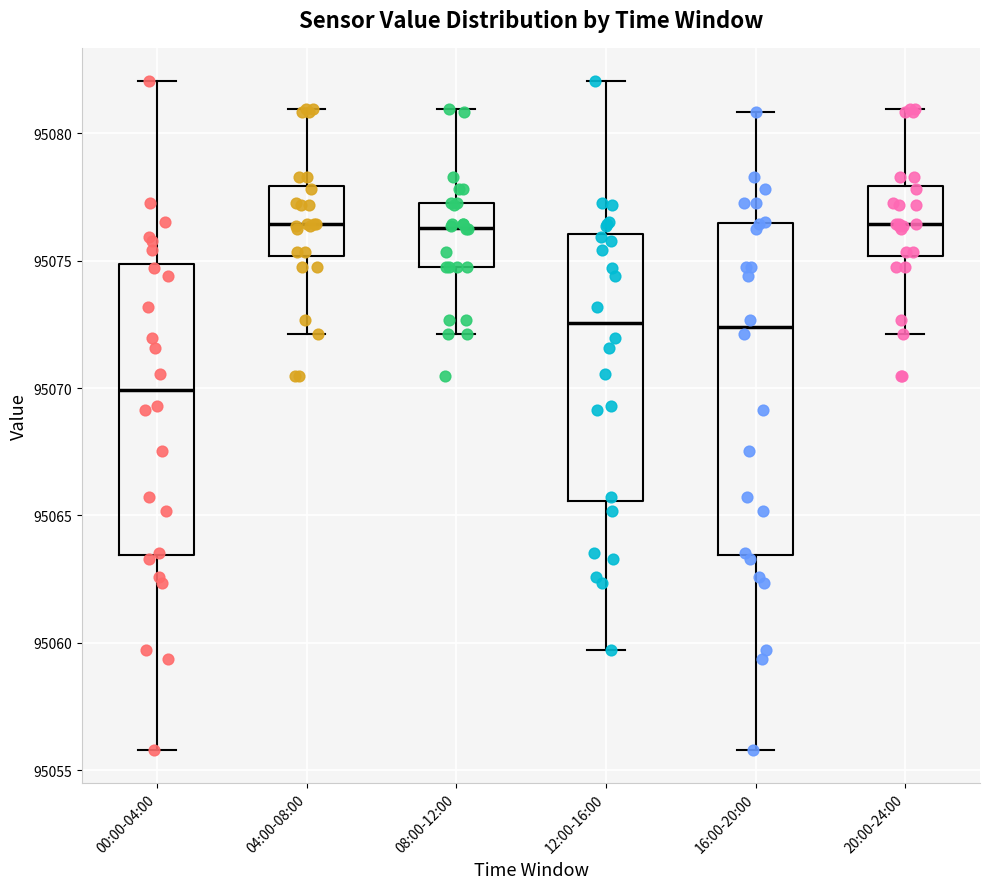

Reading left to right, transcribe this box plot: for each box, give where its median line is, the range the box spans, and where its two whiskers end, as read against the y-axis. The values are not printed on the chart, so give them approximately, as read against the axis.

00:00-04:00: median 95070.0, box 95063.5 to 95075.0, whiskers 95056.0 to 95082.0
04:00-08:00: median 95076.5, box 95075.0 to 95078.0, whiskers 95072.0 to 95081.0
08:00-12:00: median 95076.5, box 95075.0 to 95077.5, whiskers 95072.0 to 95081.0
12:00-16:00: median 95072.5, box 95065.5 to 95076.0, whiskers 95059.5 to 95082.0
16:00-20:00: median 95072.5, box 95063.5 to 95076.5, whiskers 95056.0 to 95081.0
20:00-24:00: median 95076.5, box 95075.0 to 95078.0, whiskers 95072.0 to 95081.0